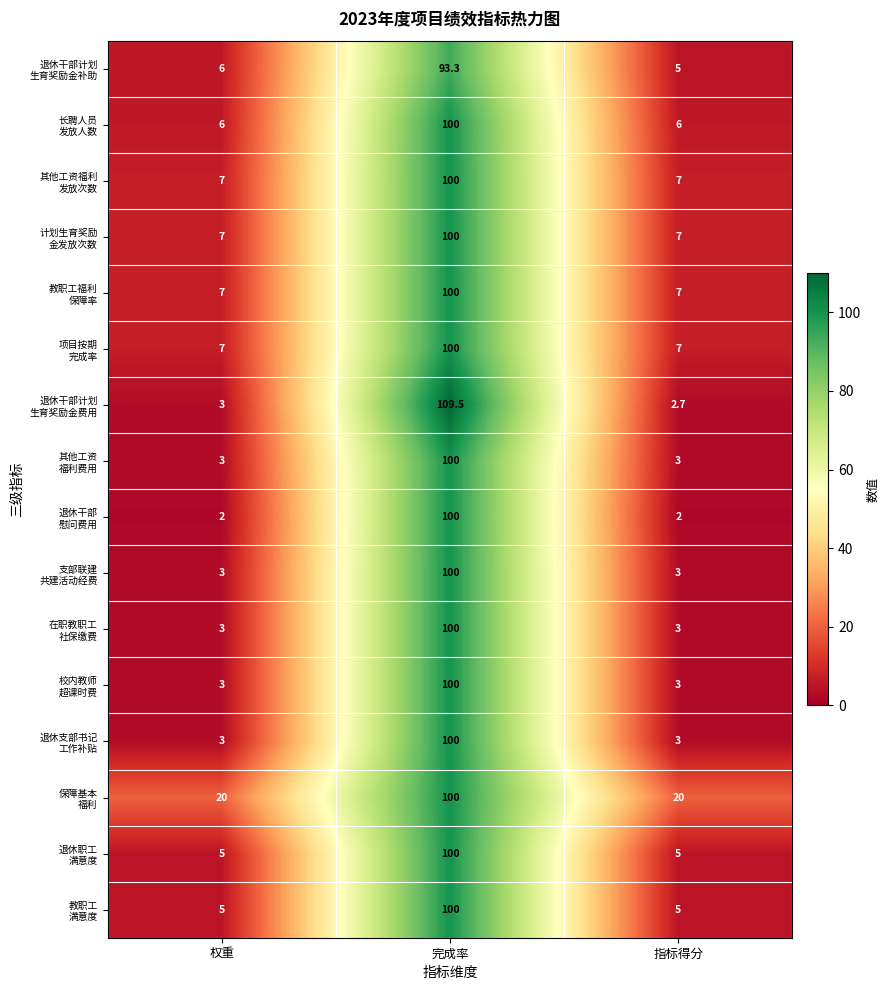

At how many categories does at least one series exceed 80?

1